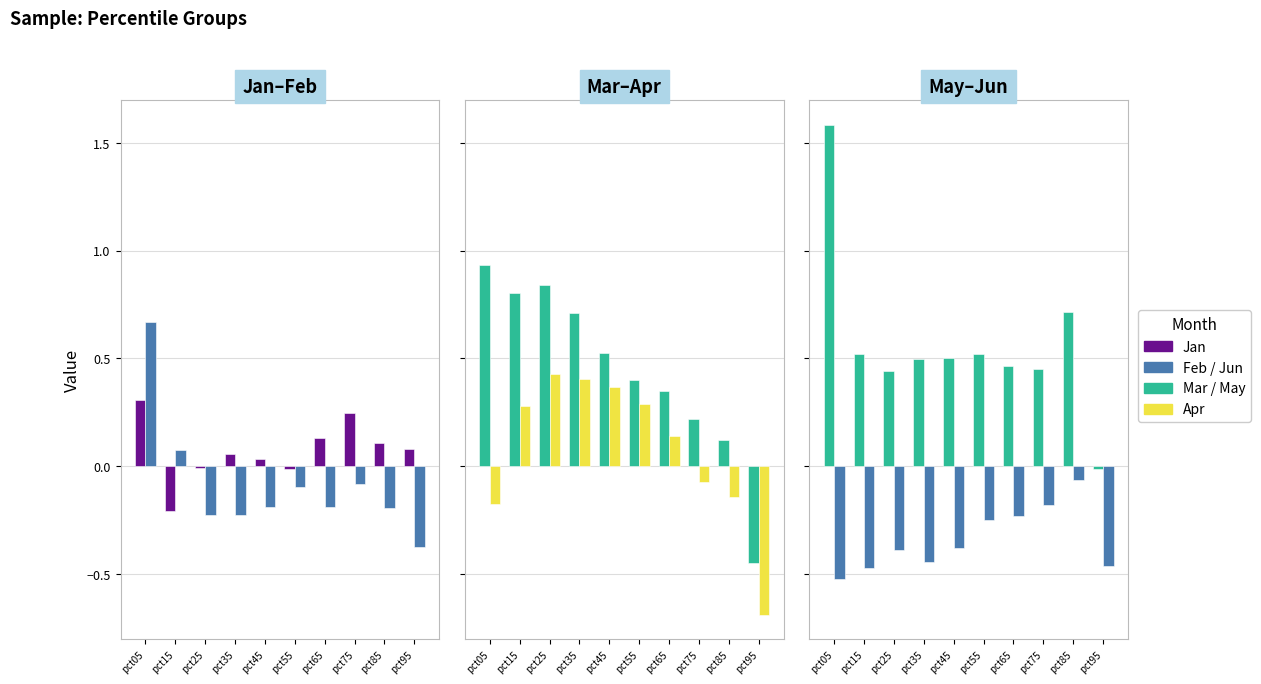

Between pct05 and pct65, which is larger?

pct05